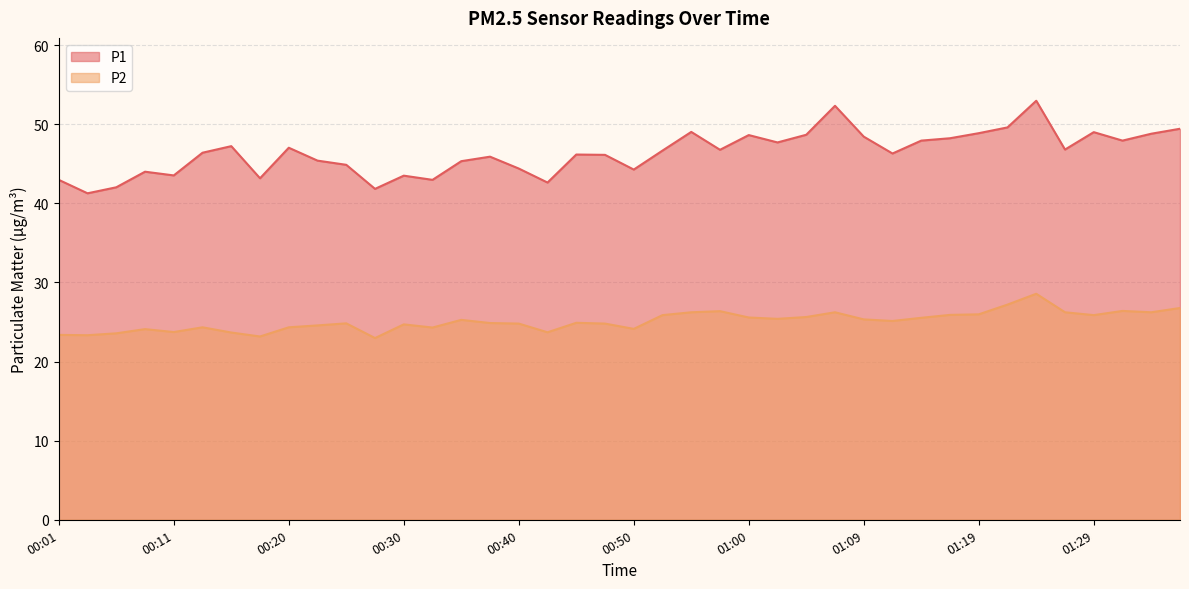

True or false: P1 and P2 intersect in this chart.

False